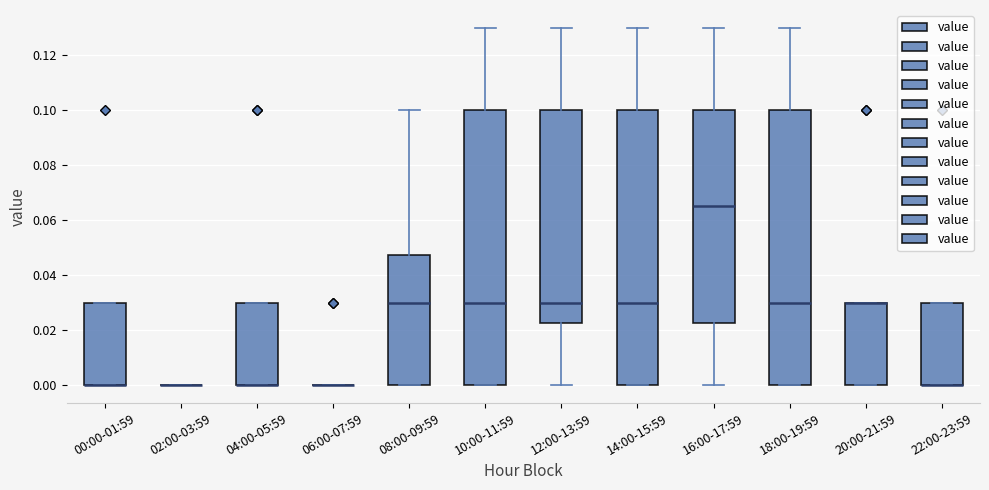

Reading left to right, transcribe this box plot: for each box, give where its median line is, the range the box spans, and where its two whiskers end, as read against the y-axis. The values are not printed on the chart, so give them approximately, as read against the axis.

00:00-01:59: median 0.000 (drawn on the box's lower edge), box 0.000 to 0.030, whiskers 0.000 to 0.030
02:00-03:59: box collapsed to a line at 0.000, whiskers 0.000 to 0.000
04:00-05:59: median 0.000 (drawn on the box's lower edge), box 0.000 to 0.030, whiskers 0.000 to 0.030
06:00-07:59: box collapsed to a line at 0.000, whiskers 0.000 to 0.000
08:00-09:59: median 0.030, box 0.000 to 0.048, whiskers 0.000 to 0.100
10:00-11:59: median 0.030, box 0.000 to 0.100, whiskers 0.000 to 0.130
12:00-13:59: median 0.030, box 0.022 to 0.100, whiskers 0.000 to 0.130
14:00-15:59: median 0.030, box 0.000 to 0.100, whiskers 0.000 to 0.130
16:00-17:59: median 0.066, box 0.022 to 0.100, whiskers 0.000 to 0.130
18:00-19:59: median 0.030, box 0.000 to 0.100, whiskers 0.000 to 0.130
20:00-21:59: median 0.030 (drawn on the box's upper edge), box 0.000 to 0.030, whiskers 0.000 to 0.030
22:00-23:59: median 0.000 (drawn on the box's lower edge), box 0.000 to 0.030, whiskers 0.000 to 0.030